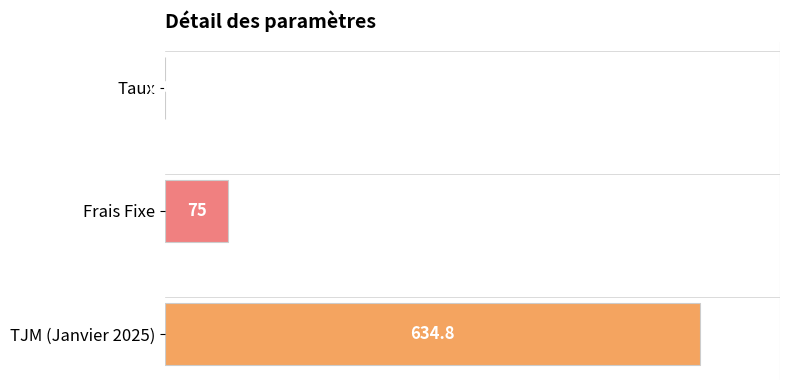

Where is the data nearest to the value 317?

Frais Fixe